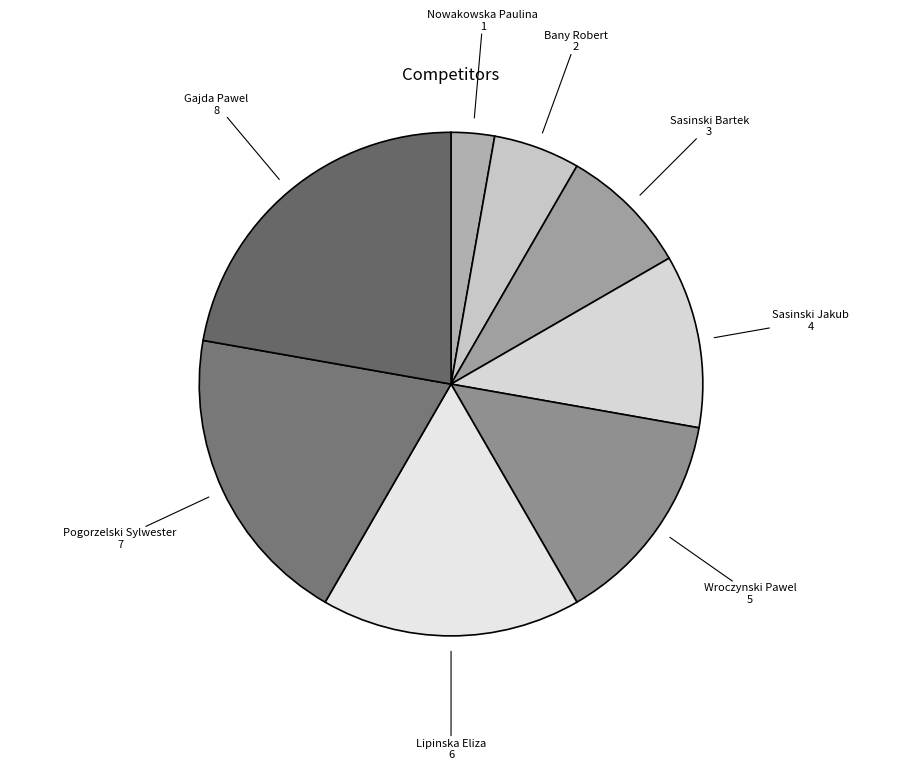

Is there any slice that represents more than half of the pie?

No